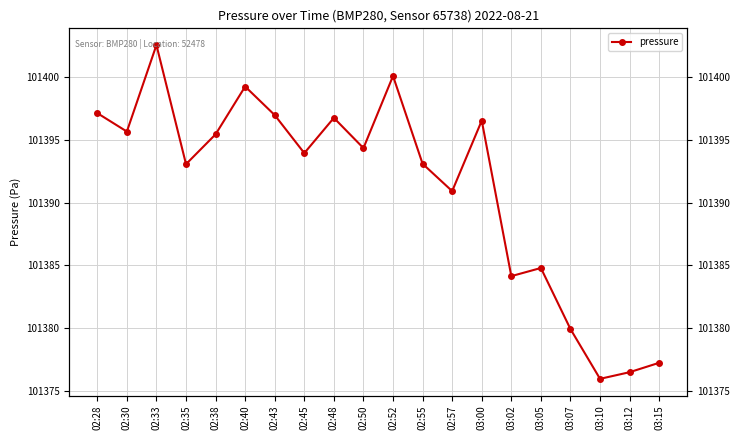

Approximately how many times larger is the value at 03:07 compared to 02:35?

1.0